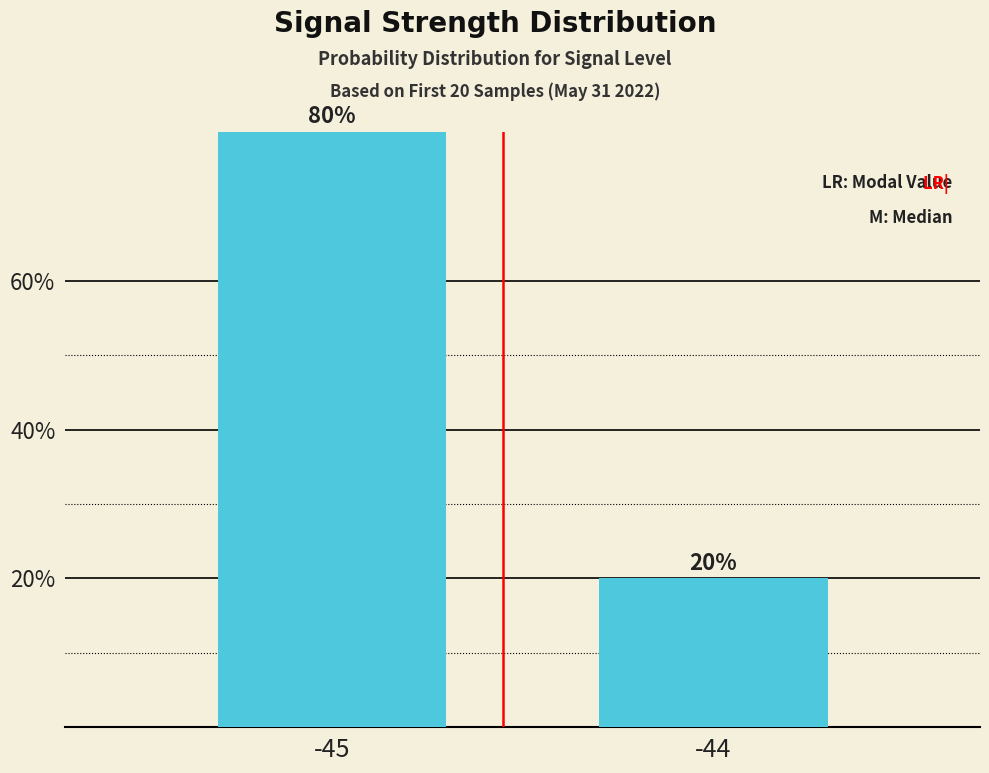

What is the change in value from -45 to -44?

-60